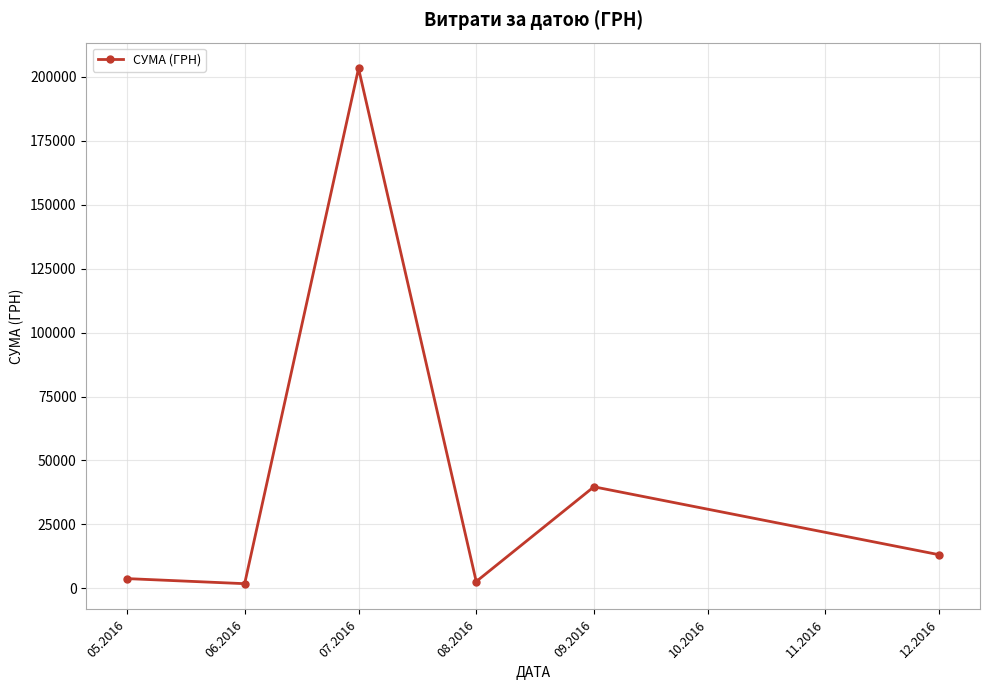

What is the change in value from 09.2016 to 12.2016?

-26570.2